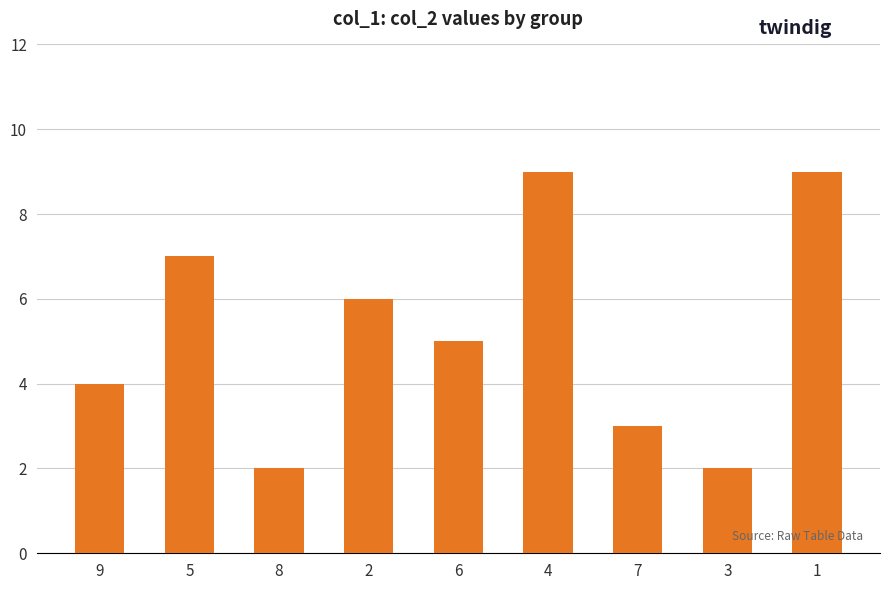

What position from the right is 5?

8